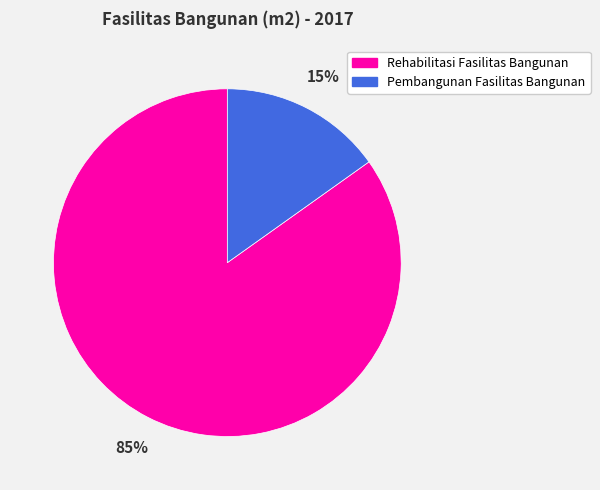

Rank the categories by value from lowest to highest.

Pembangunan Fasilitas Bangunan, Rehabilitasi Fasilitas Bangunan